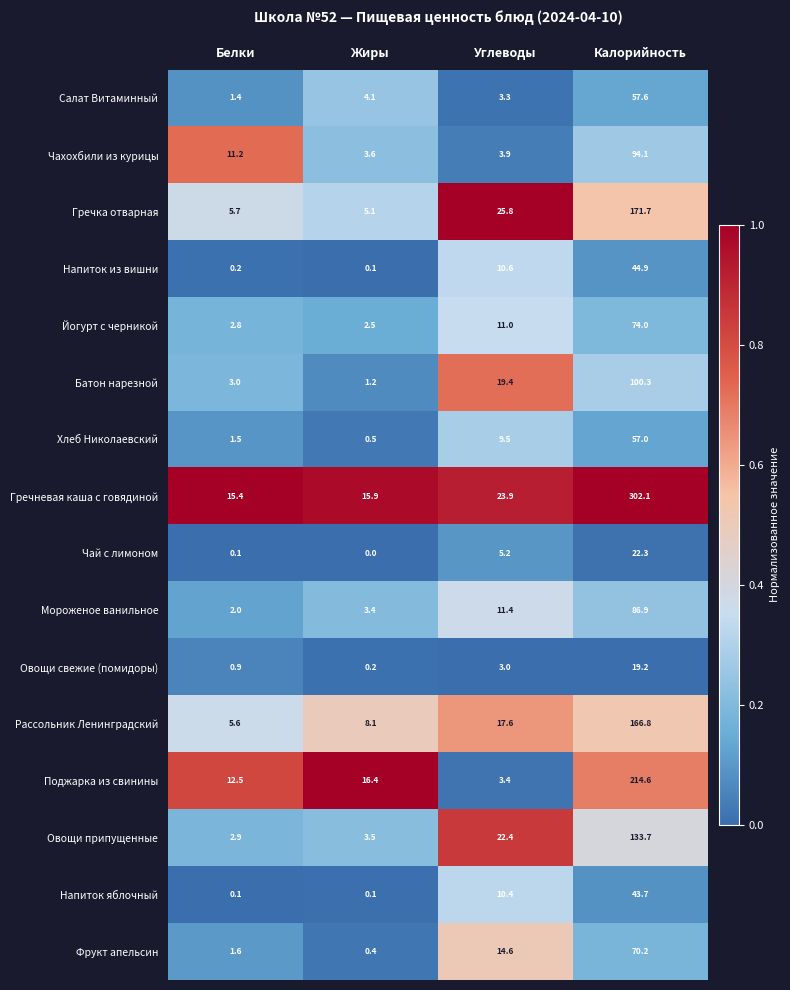

What is the sum of all Напиток яблочный values?

54.3